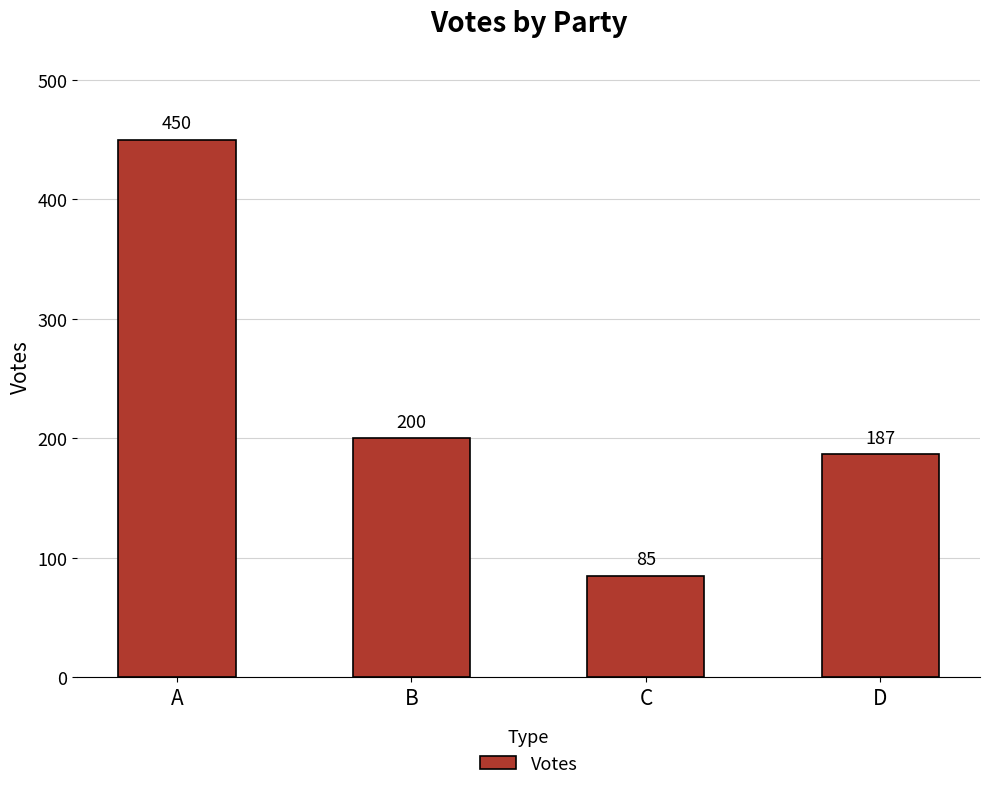

What is the change in value from C to D?

+102